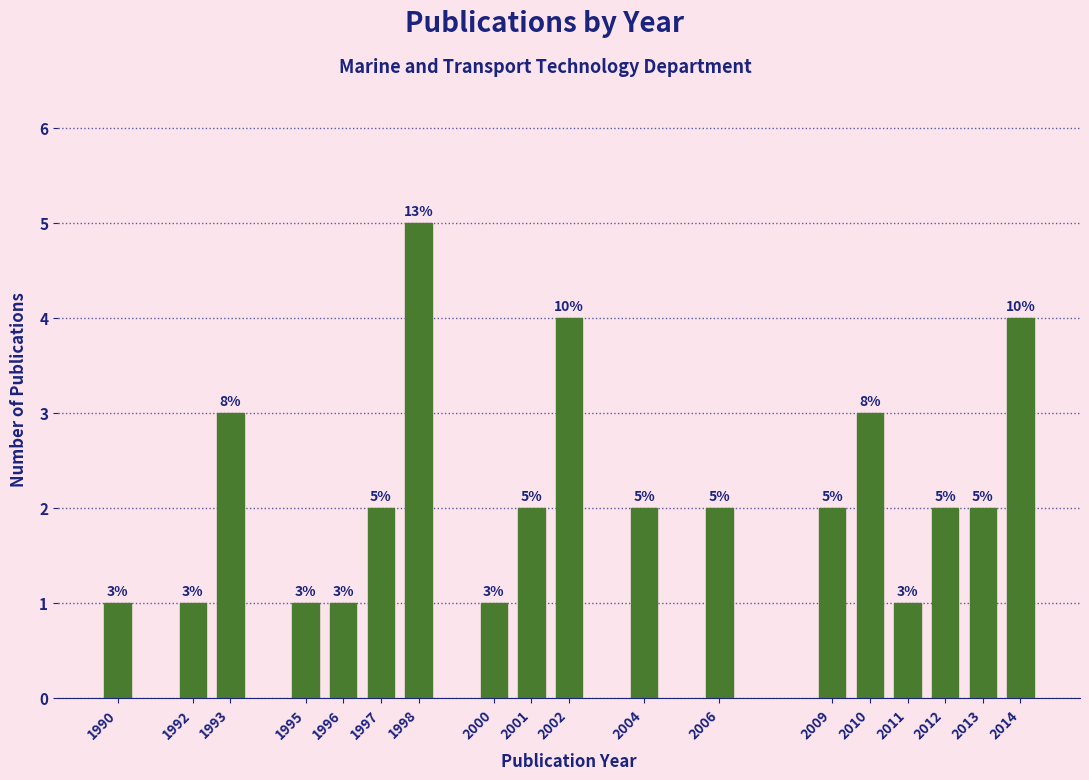

Reading left to right, transcribe all the data shown in this chart.

1	1	3	1	1	2	5	1	2	4	2	2	2	3	1	2	2	4